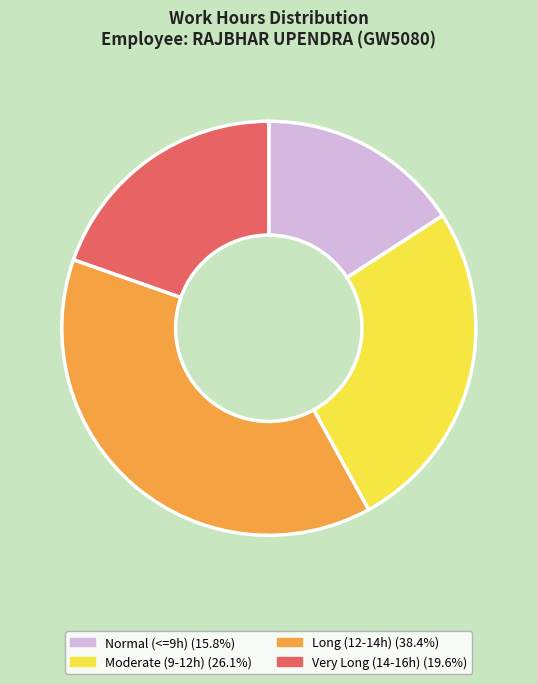

Does any single category account for the majority?

No